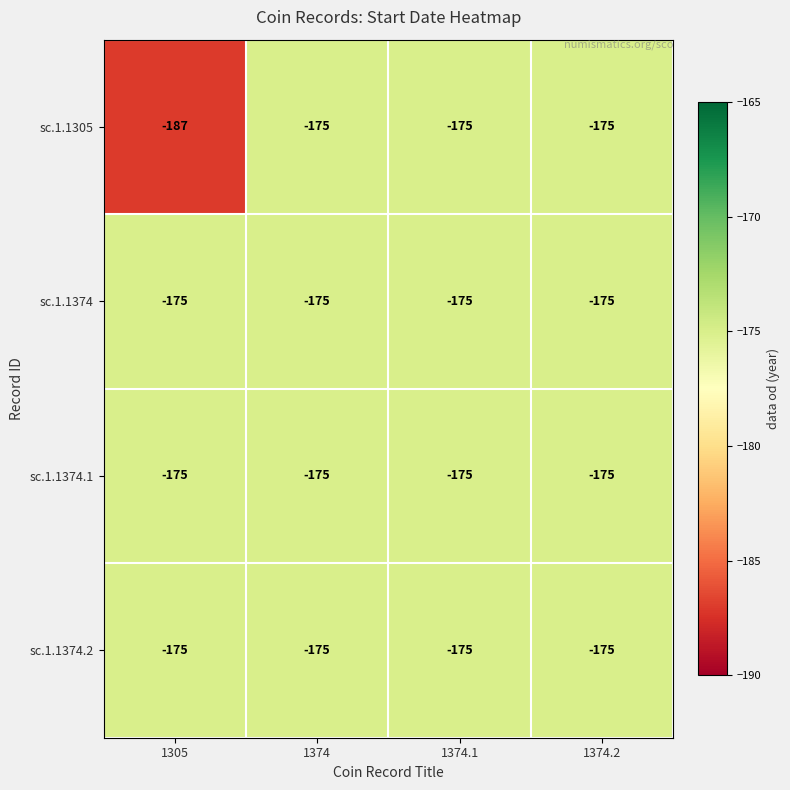

Which series has the largest range (max minus min)?

sc.1.1305